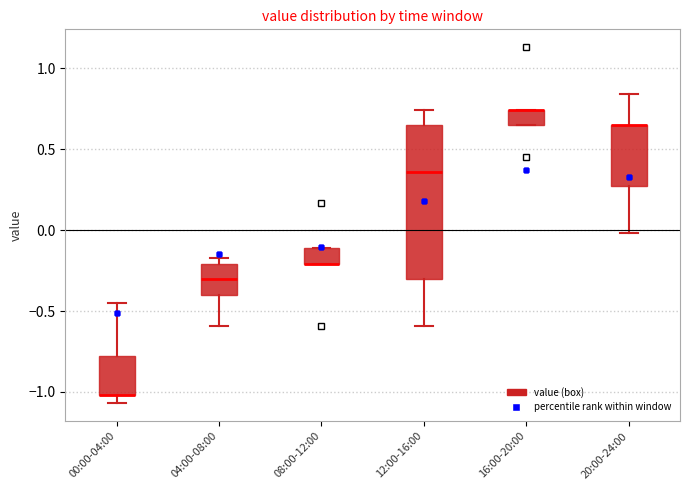

Where is the upper edge of the box for 08:00-12:00 on the y-axis? The values are not printed on the chart, so give them approximately, as read against the axis.

-0.10